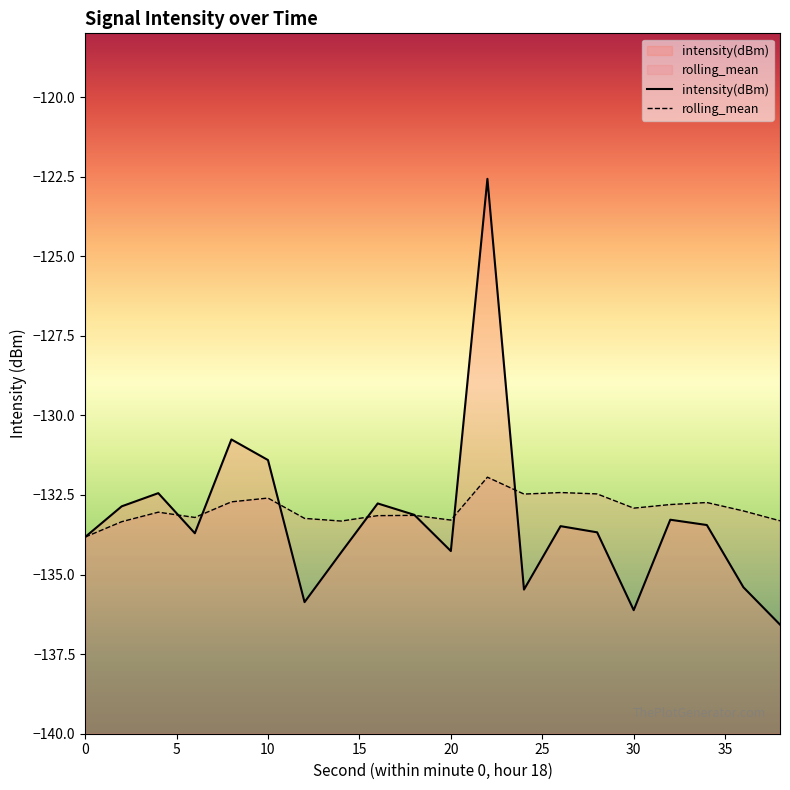

What is the minimum value for rolling_mean?

-133.8